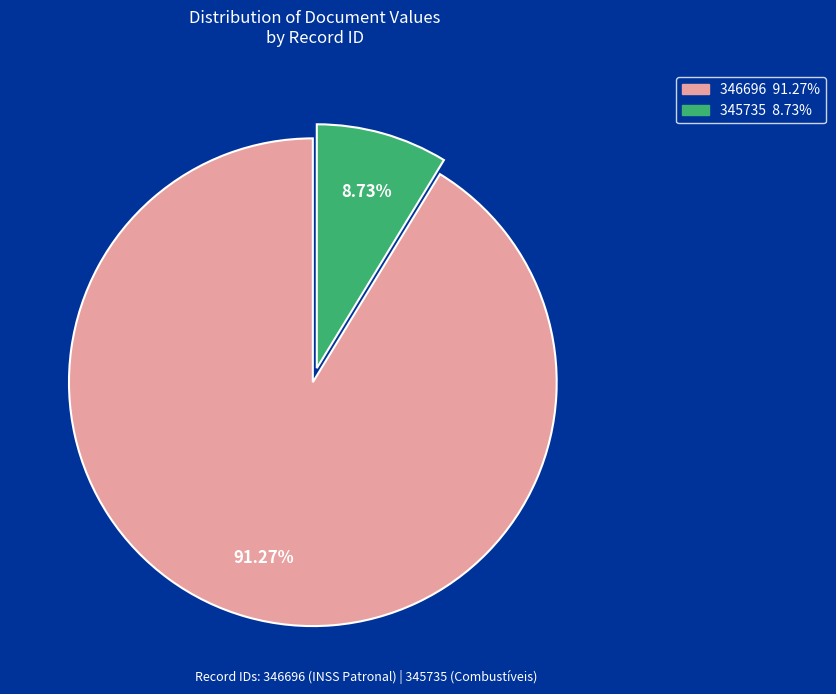

Is it true that 345735 is 9% of the pie?

True